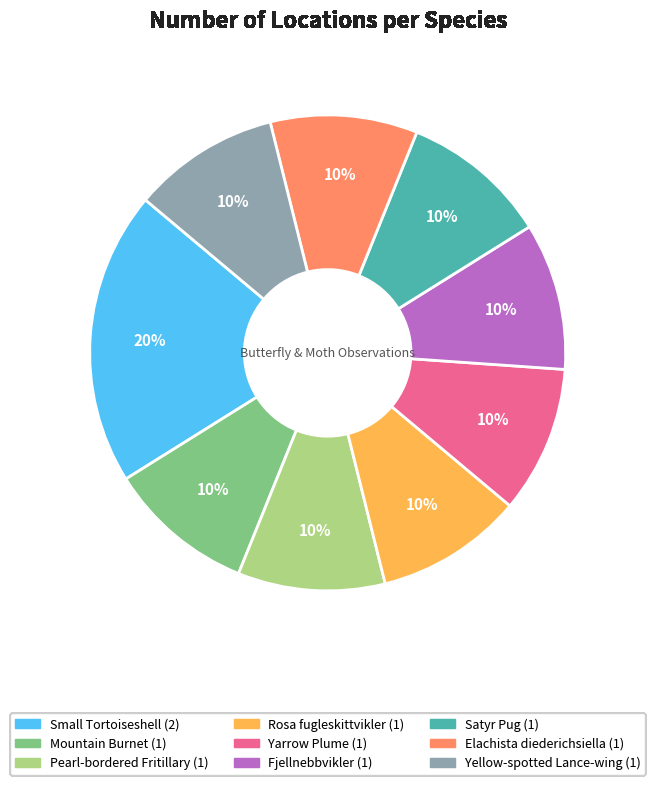

Do Yarrow Plume and Rosa fugleskittvikler together represent more than half of the pie?

No